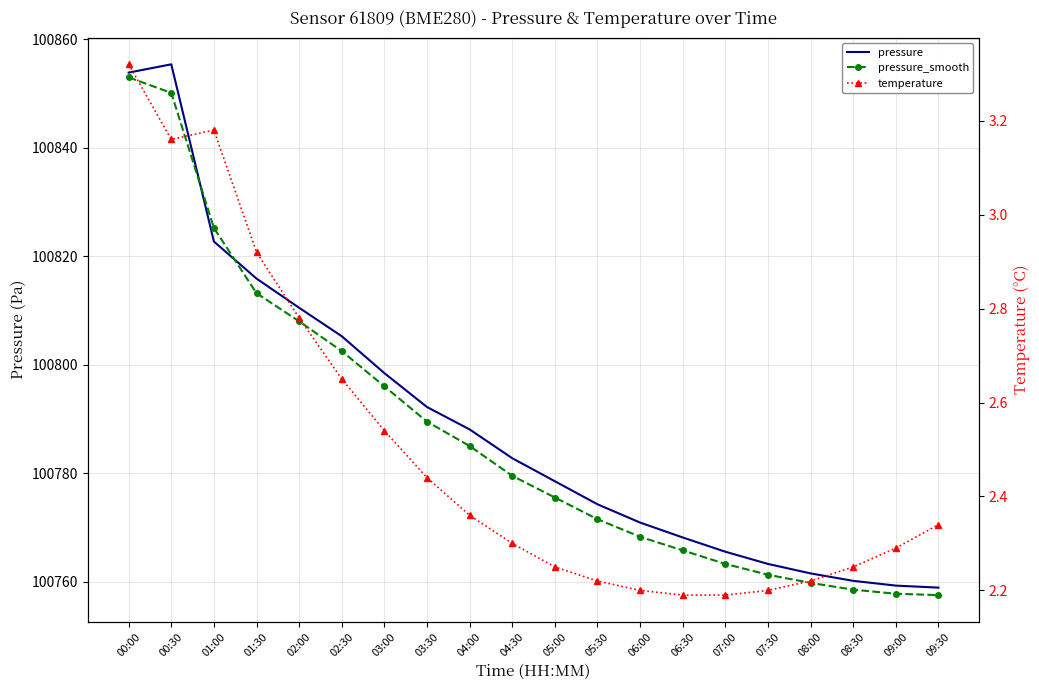

What is the approximate value of pressure_smooth at 04:30?

100779.5